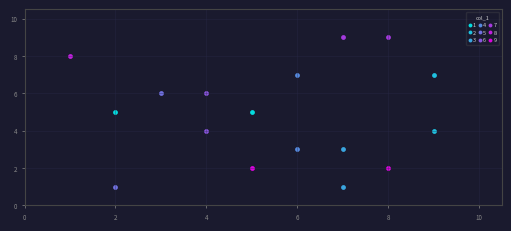

Which series contains the highest Y value?

7